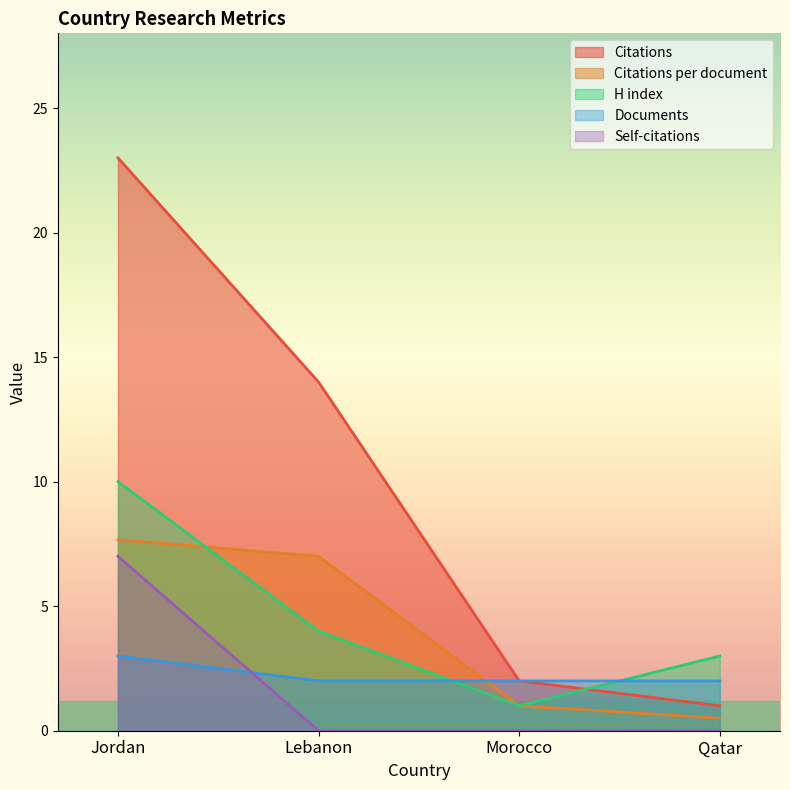

True or false: Citations per document has more than 1 interior local peaks.

False